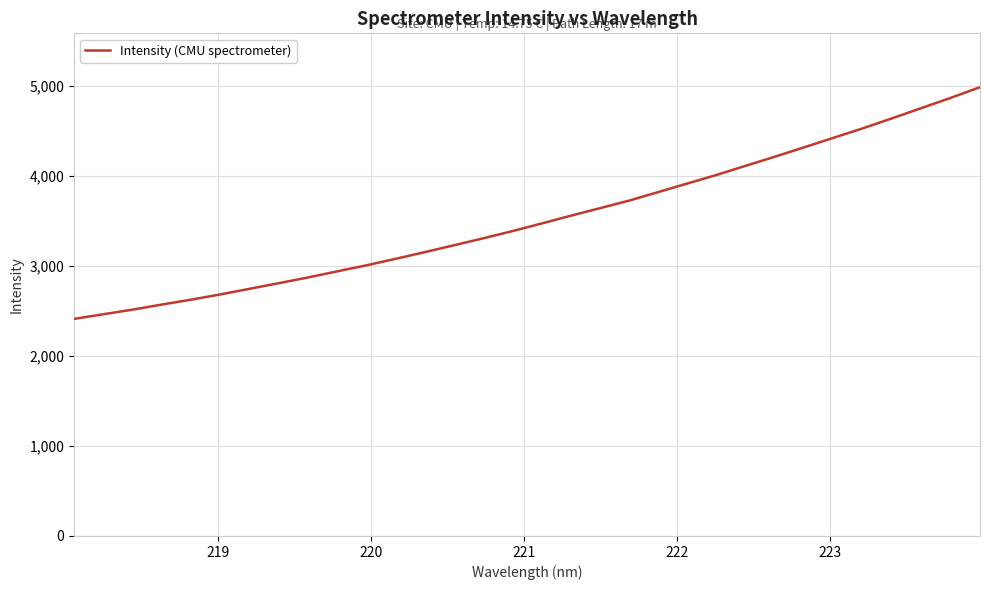

What is the greatest value displayed?

4987.3